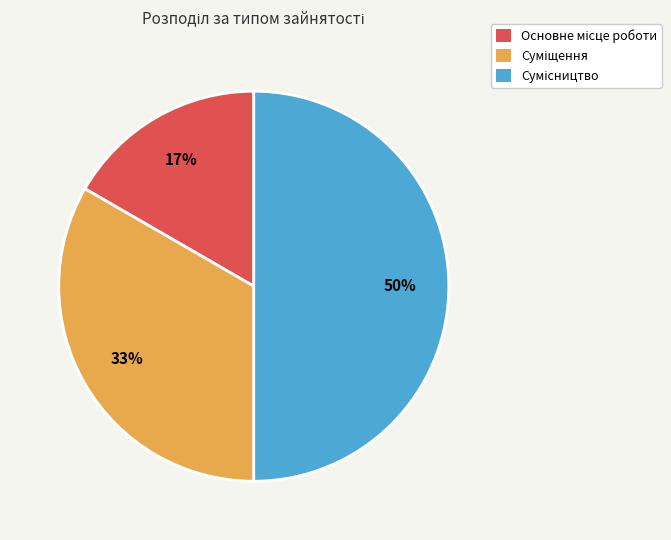

Count the number of slices in the pie.

3